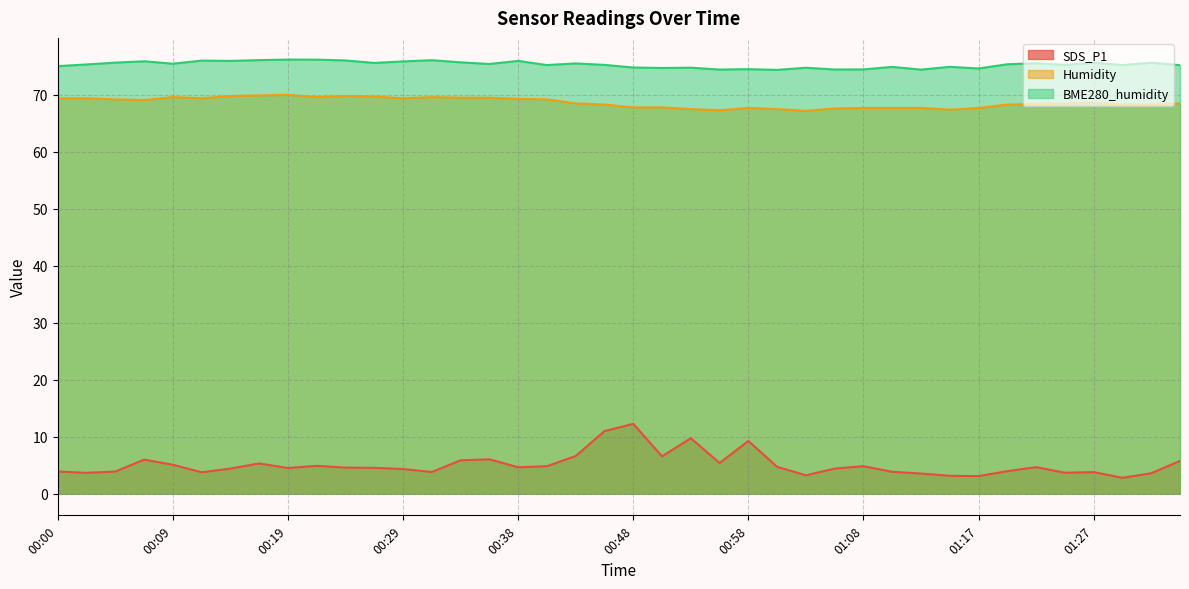

At how many categories does at least one series exceed 31?

40